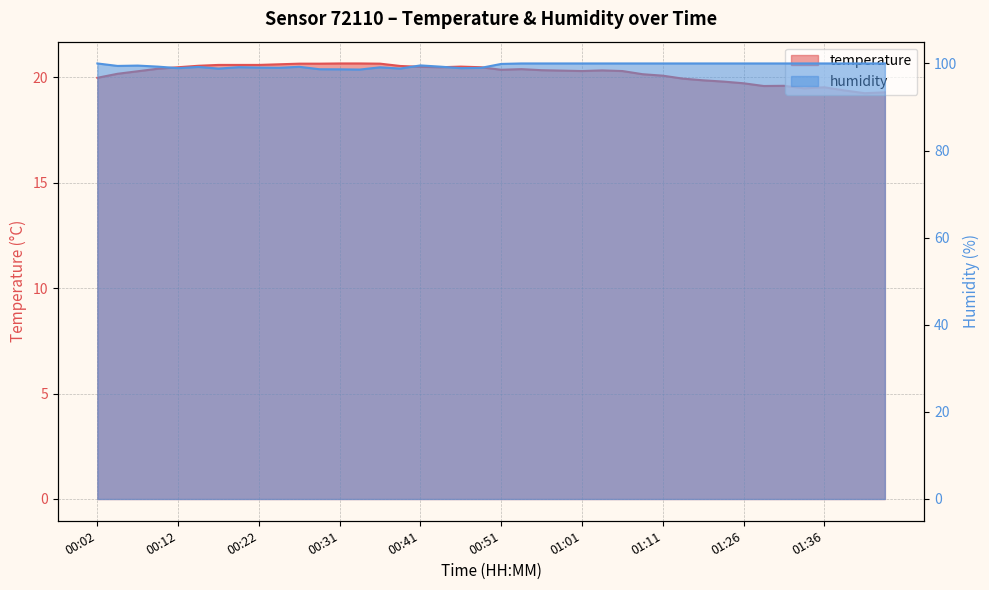

Which series has the largest total across all categories?

humidity